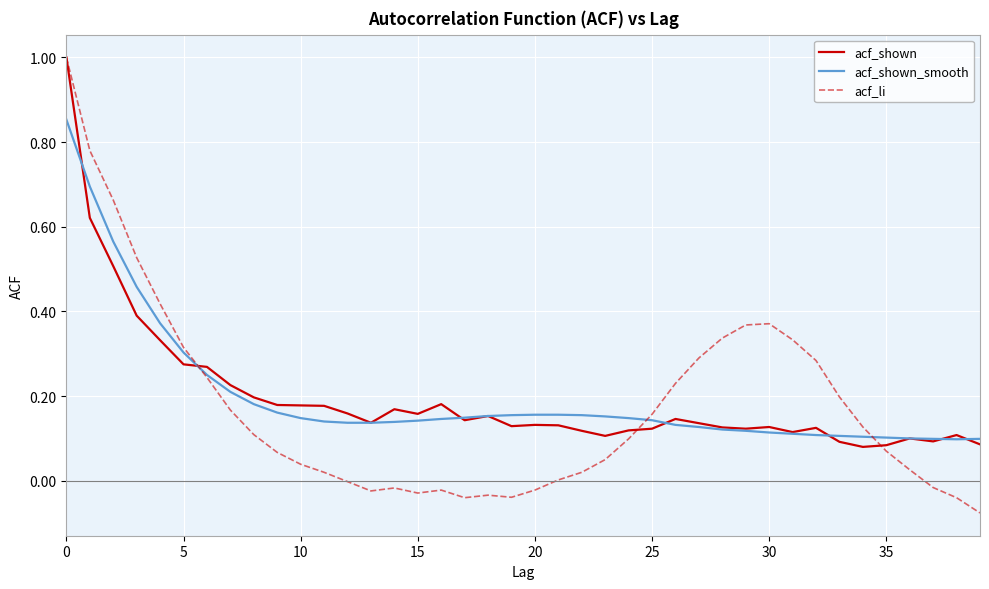

Which series has the largest range (max minus min)?

acf_li